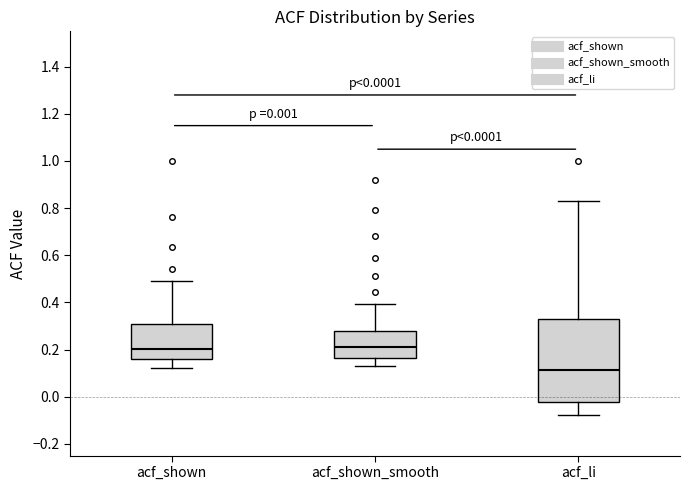

Comparing the boxes themselves (not the whiskers), which one is the tallest?

acf_li